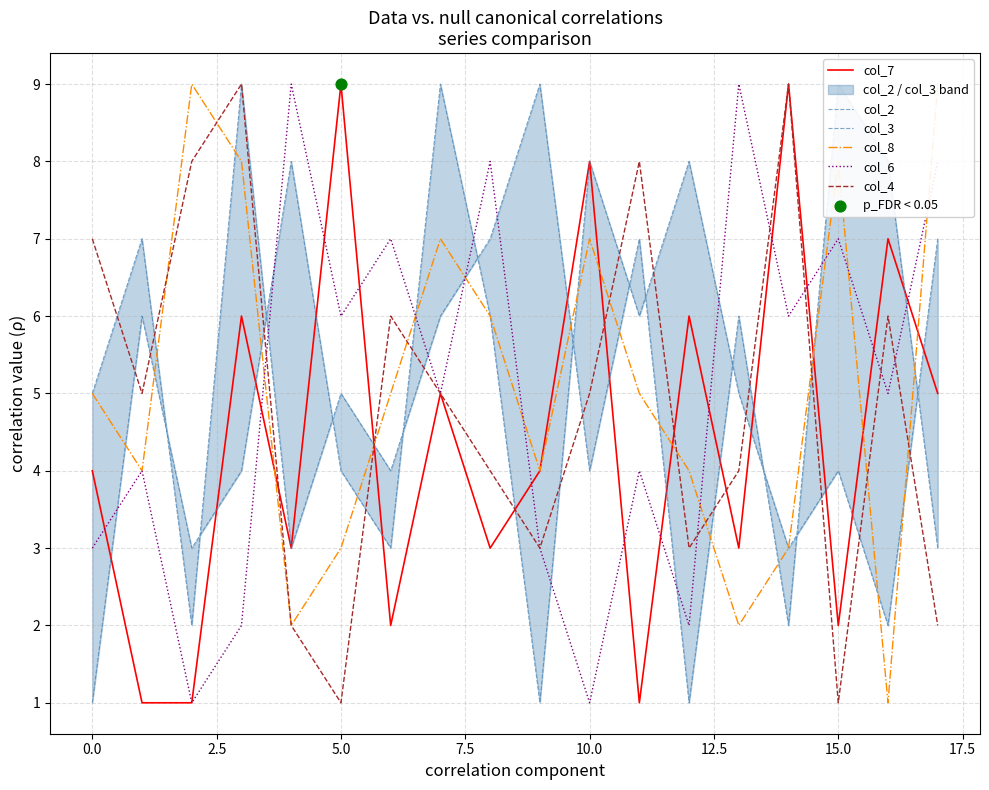

Which series has the widest spread of Y values?

col_7